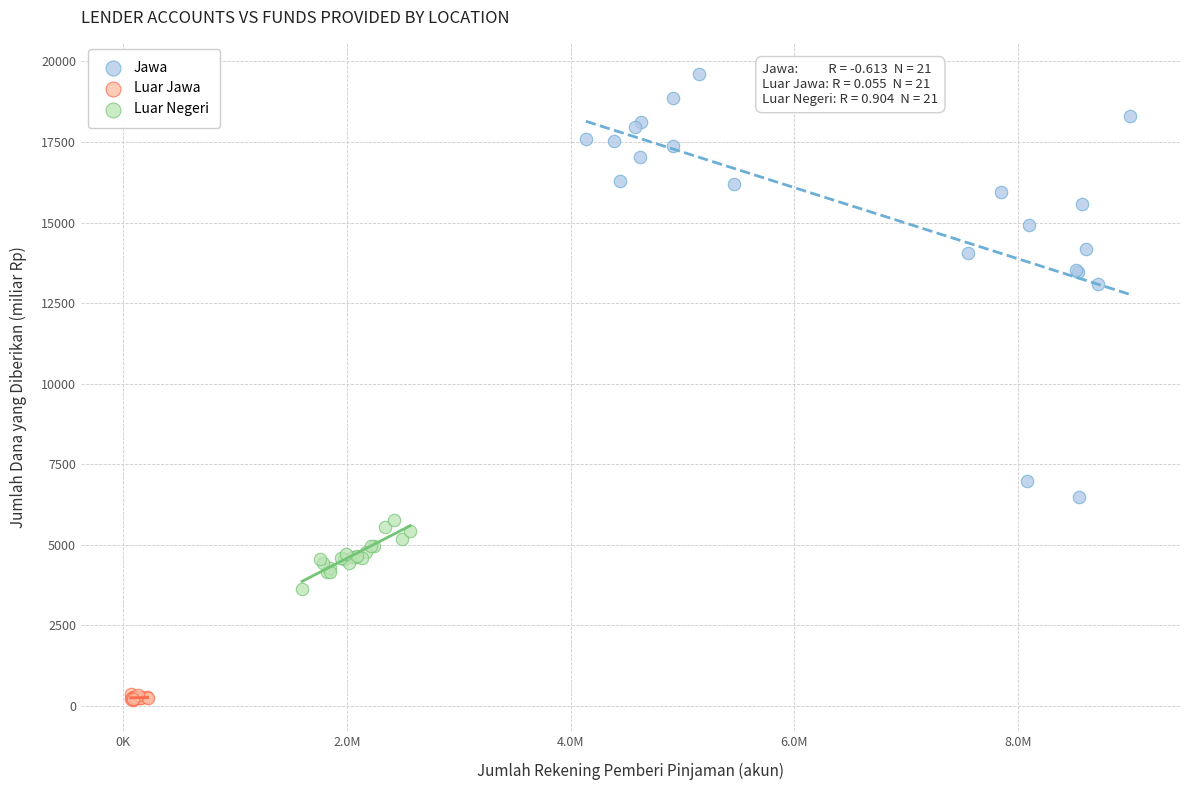

Which series contains the lowest Y value?

Luar Jawa